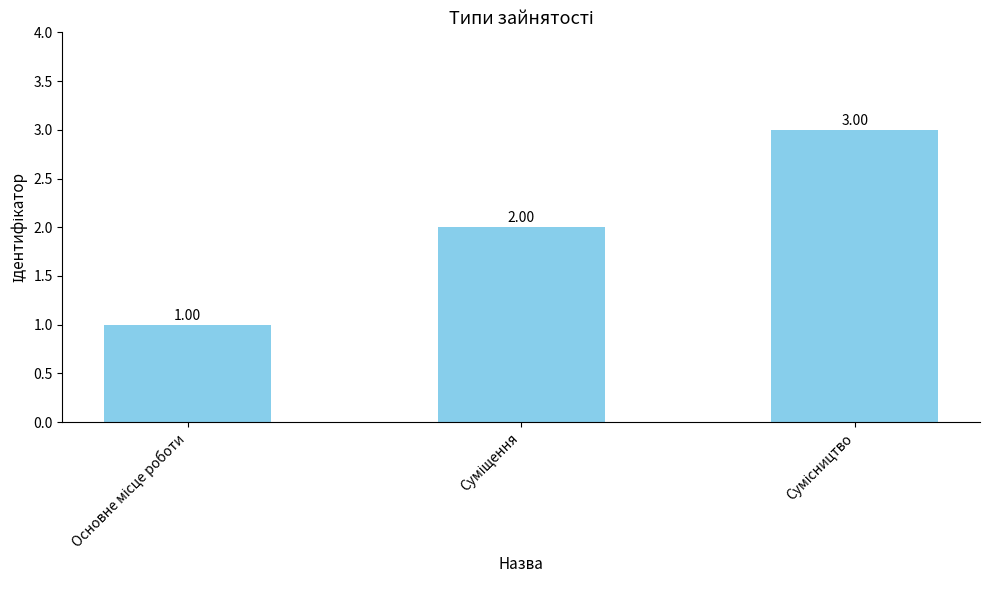

How many data points are less than 2?

1